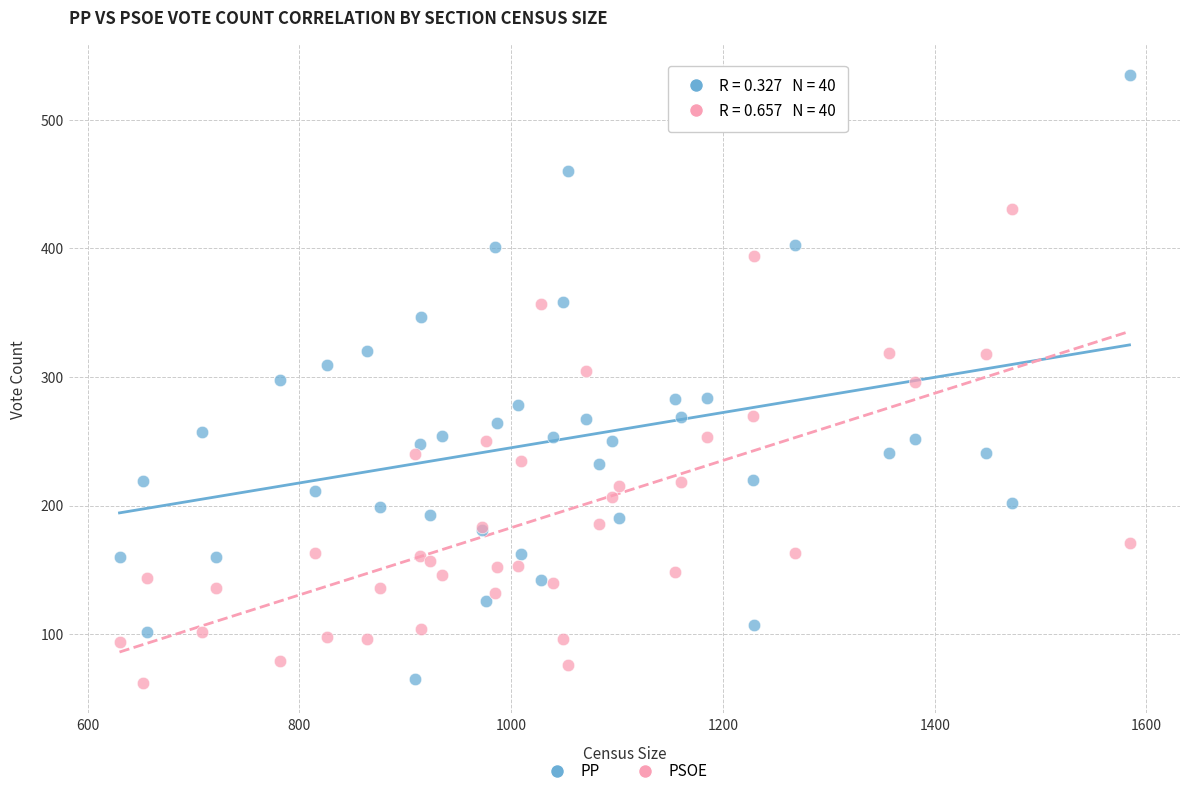

Which series reaches the maximum Y coordinate?

PP